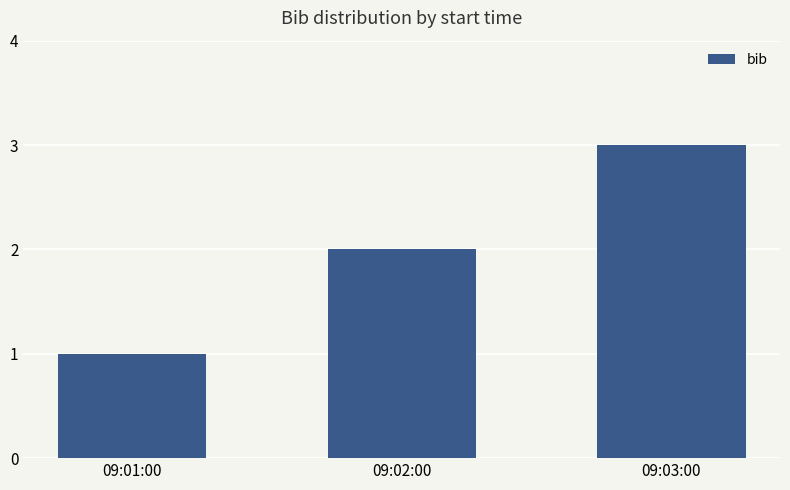

What is the change in value from 09:01:00 to 09:02:00?

+1